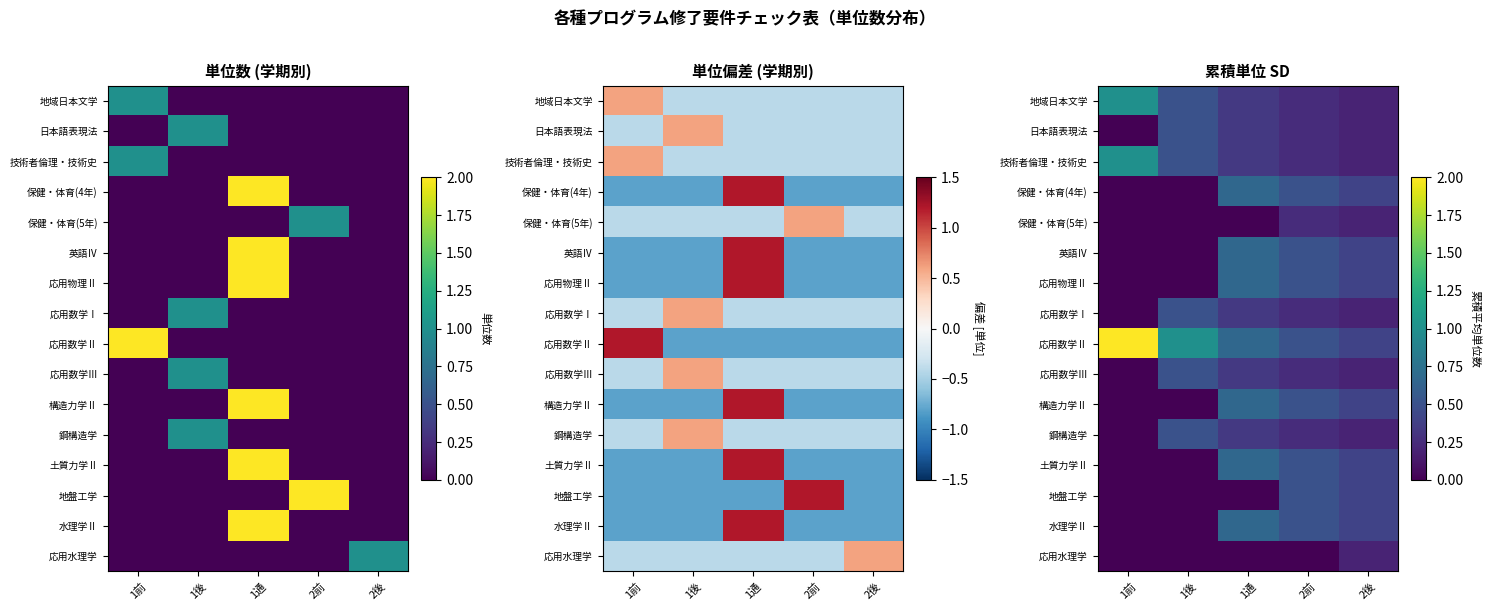

How many 地域日本文学 values are between 0 and 1?

5